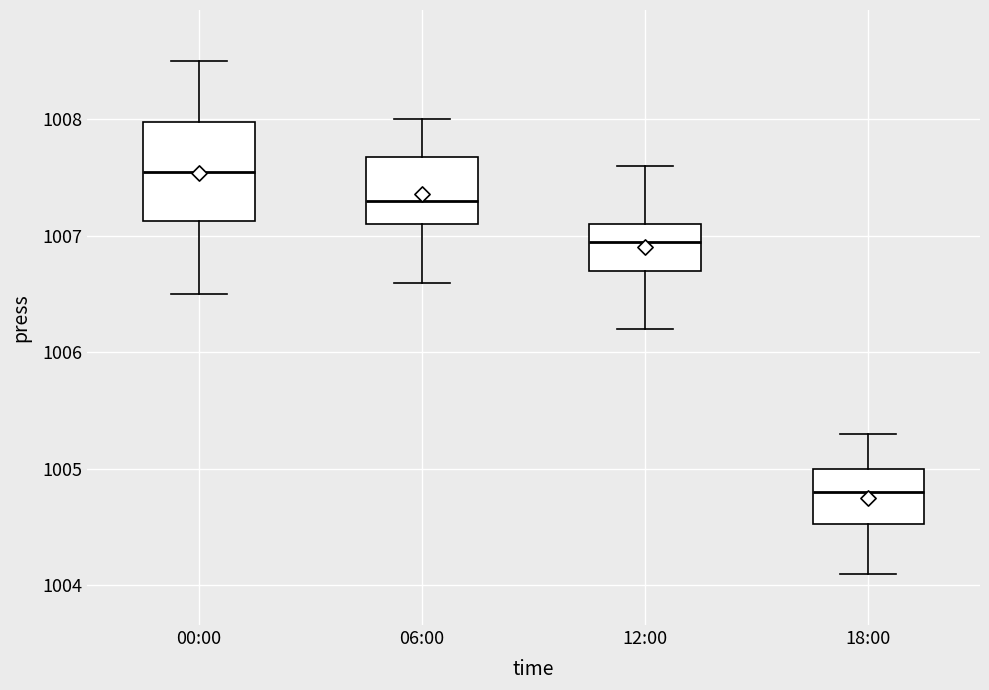

Reading left to right, read every box against the y-axis: the position of its median line, the range the box covers, and the ends of its whiskers. The values are not printed on the chart, so give them approximately, as read against the axis.

00:00: median 1007.6, box 1007.1 to 1008.0, whiskers 1006.5 to 1008.5
06:00: median 1007.3, box 1007.1 to 1007.7, whiskers 1006.6 to 1008.0
12:00: median 1007.0, box 1006.7 to 1007.1, whiskers 1006.2 to 1007.6
18:00: median 1004.8, box 1004.5 to 1005.0, whiskers 1004.1 to 1005.3